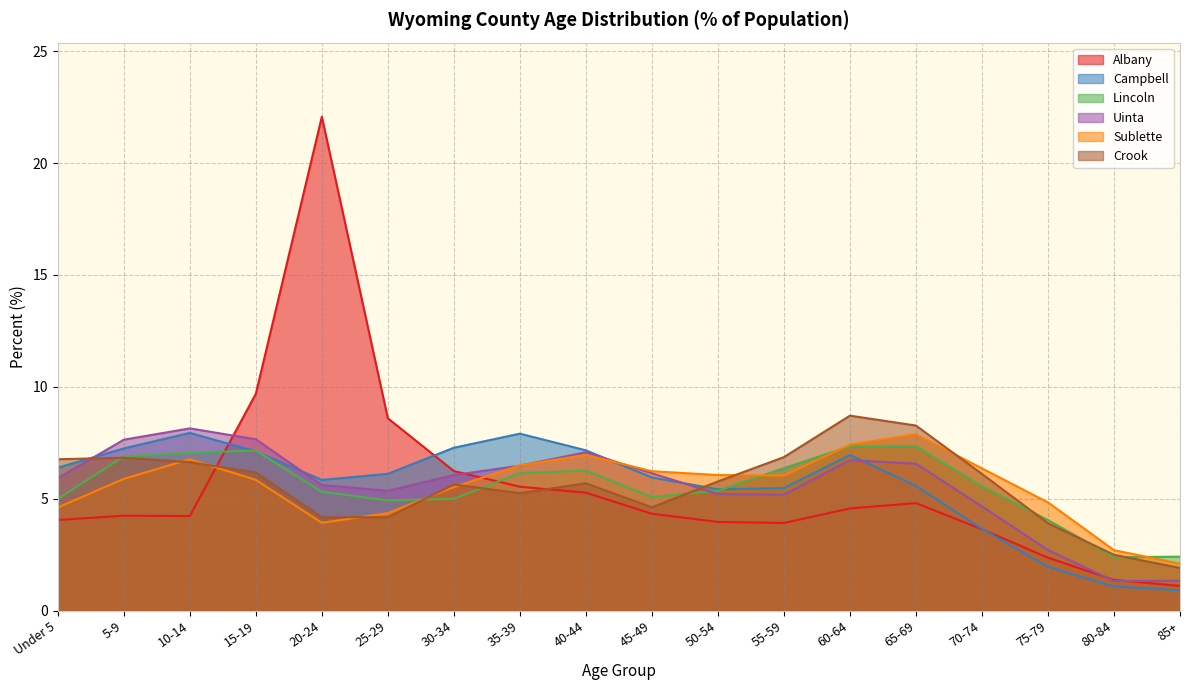

What is the label of the 3rd point from the left?

10-14